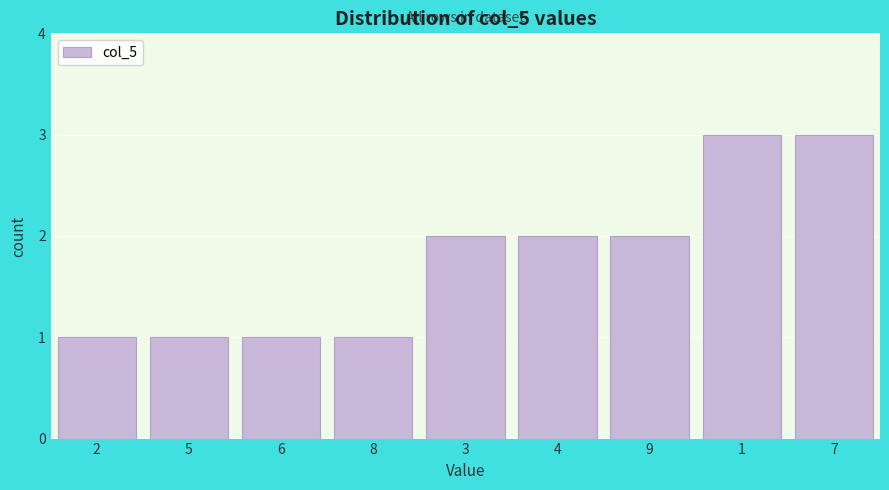

Reading left to right, extract all data points from this chart.

1	1	1	1	2	2	2	3	3